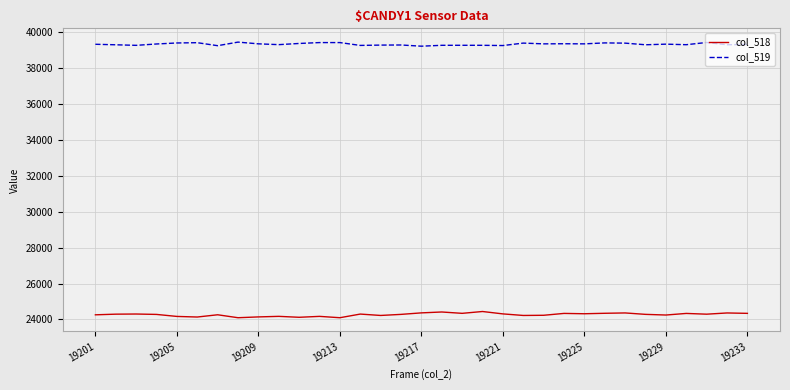

List the series in order of their peak value, highest first.

col_519, col_518